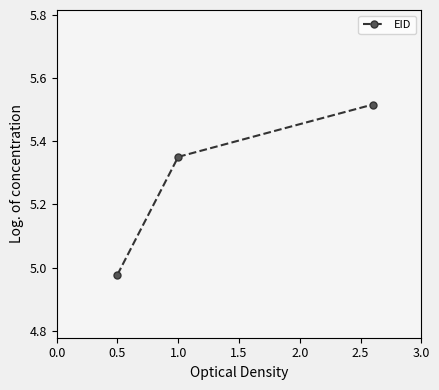

What is the difference between the maximum and minimum values?

0.5